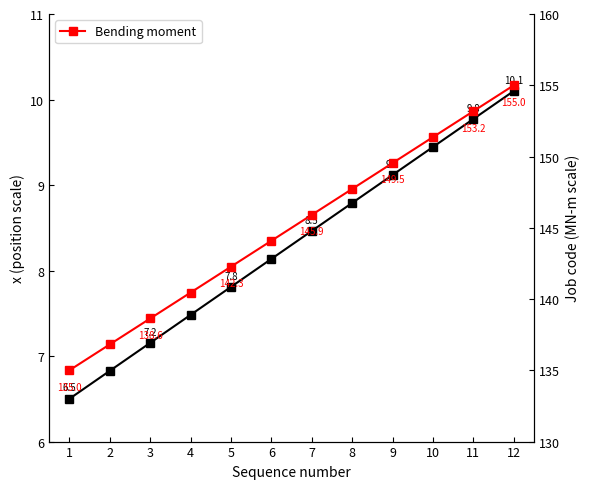

True or false: Bending moment and Location cross at least once.

False